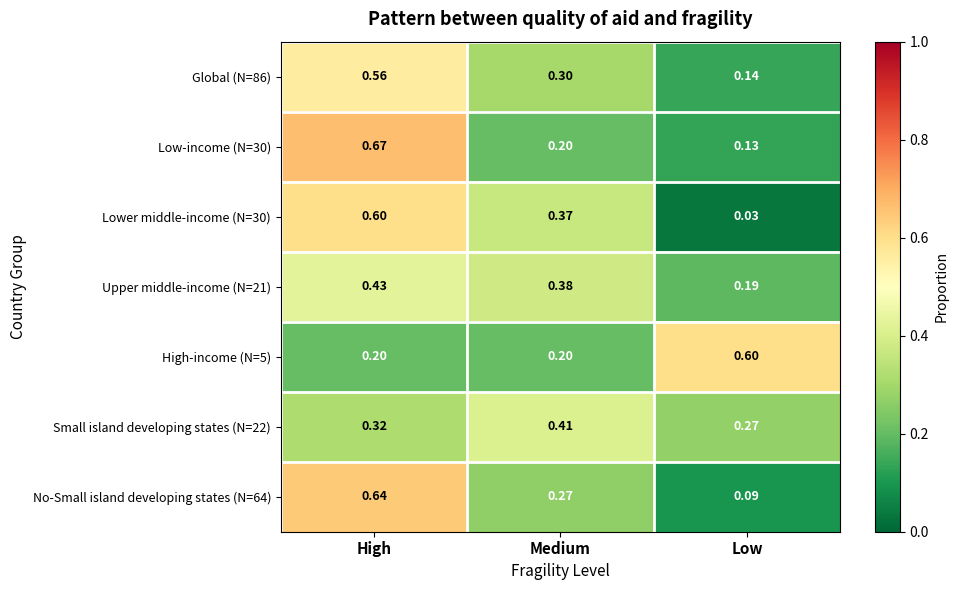

What is the difference between the highest and lowest values at Medium?

0.2